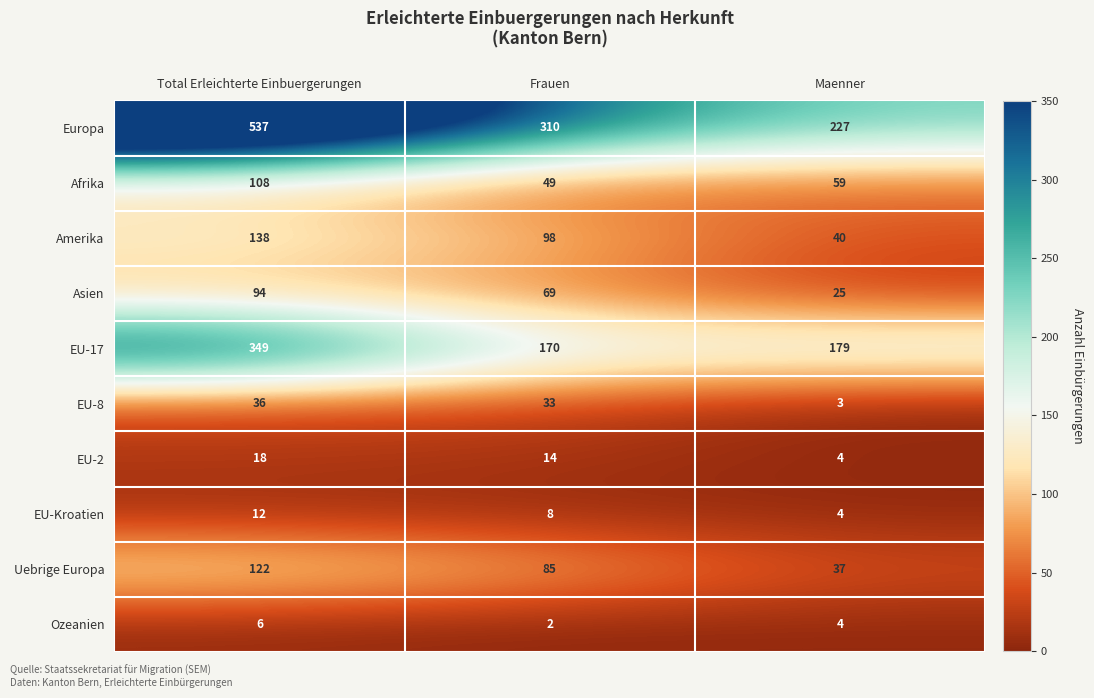

Rank the series by their maximum value, from highest to lowest.

Europa, EU-17, Amerika, Uebrige Europa, Afrika, Asien, EU-8, EU-2, EU-Kroatien, Ozeanien